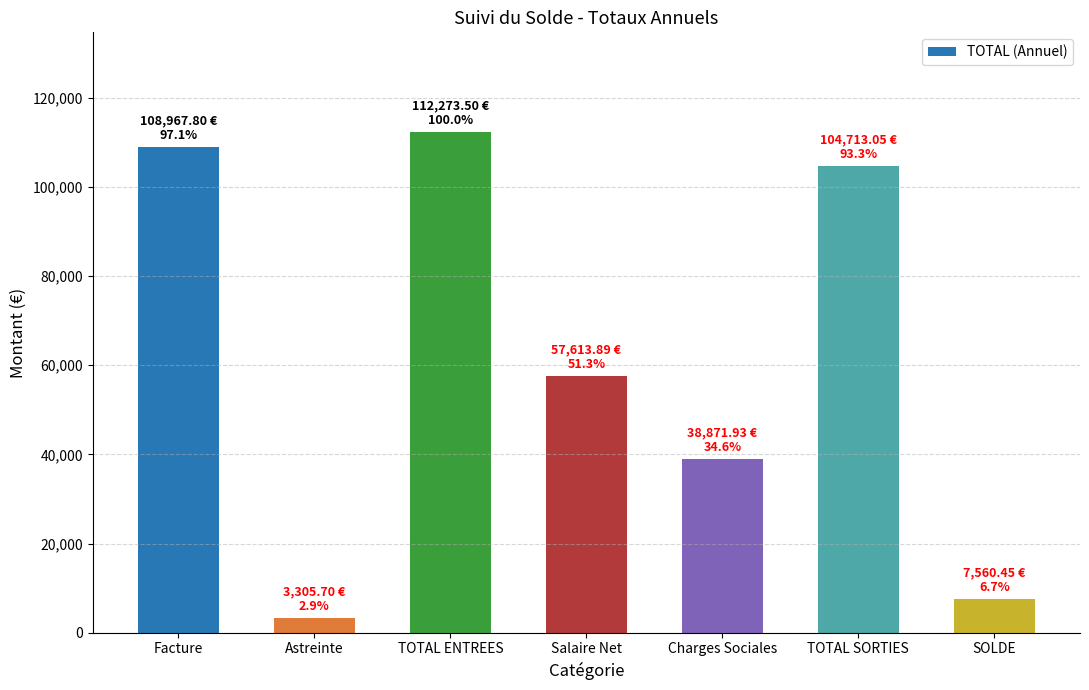

Rank the categories by value from lowest to highest.

Astreinte, SOLDE, Charges Sociales, Salaire Net, TOTAL SORTIES, Facture, TOTAL ENTREES